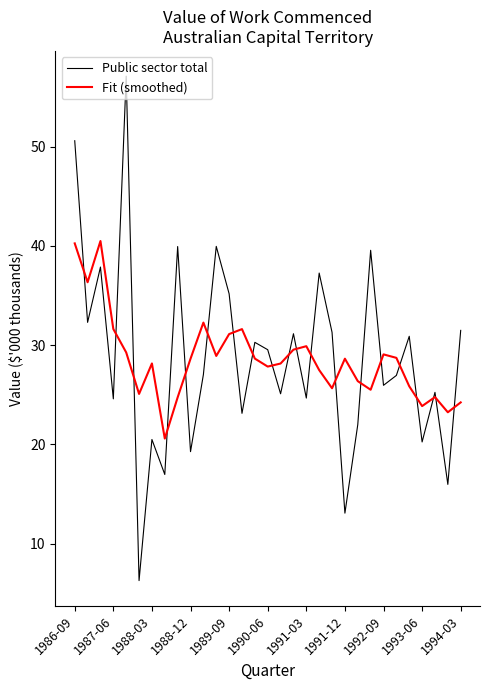

What is the greatest value displayed?

57.1